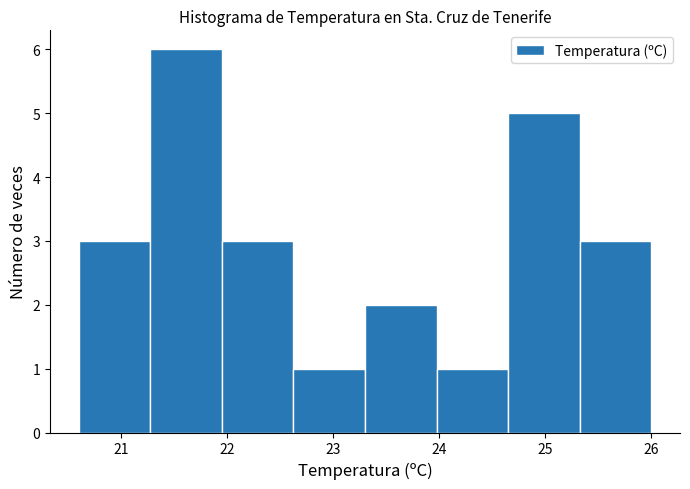

Reading left to right, list every bar in this chart as the range it spans on the x-axis followed by its height. Neither the bar edges nor the heights are printed on the chart, so give them approximately, as read against the axes.

20.6 to 21.3: 3
21.3 to 22.0: 6
22.0 to 22.6: 3
22.6 to 23.3: 1
23.3 to 24.0: 2
24.0 to 24.7: 1
24.7 to 25.3: 5
25.3 to 26.0: 3